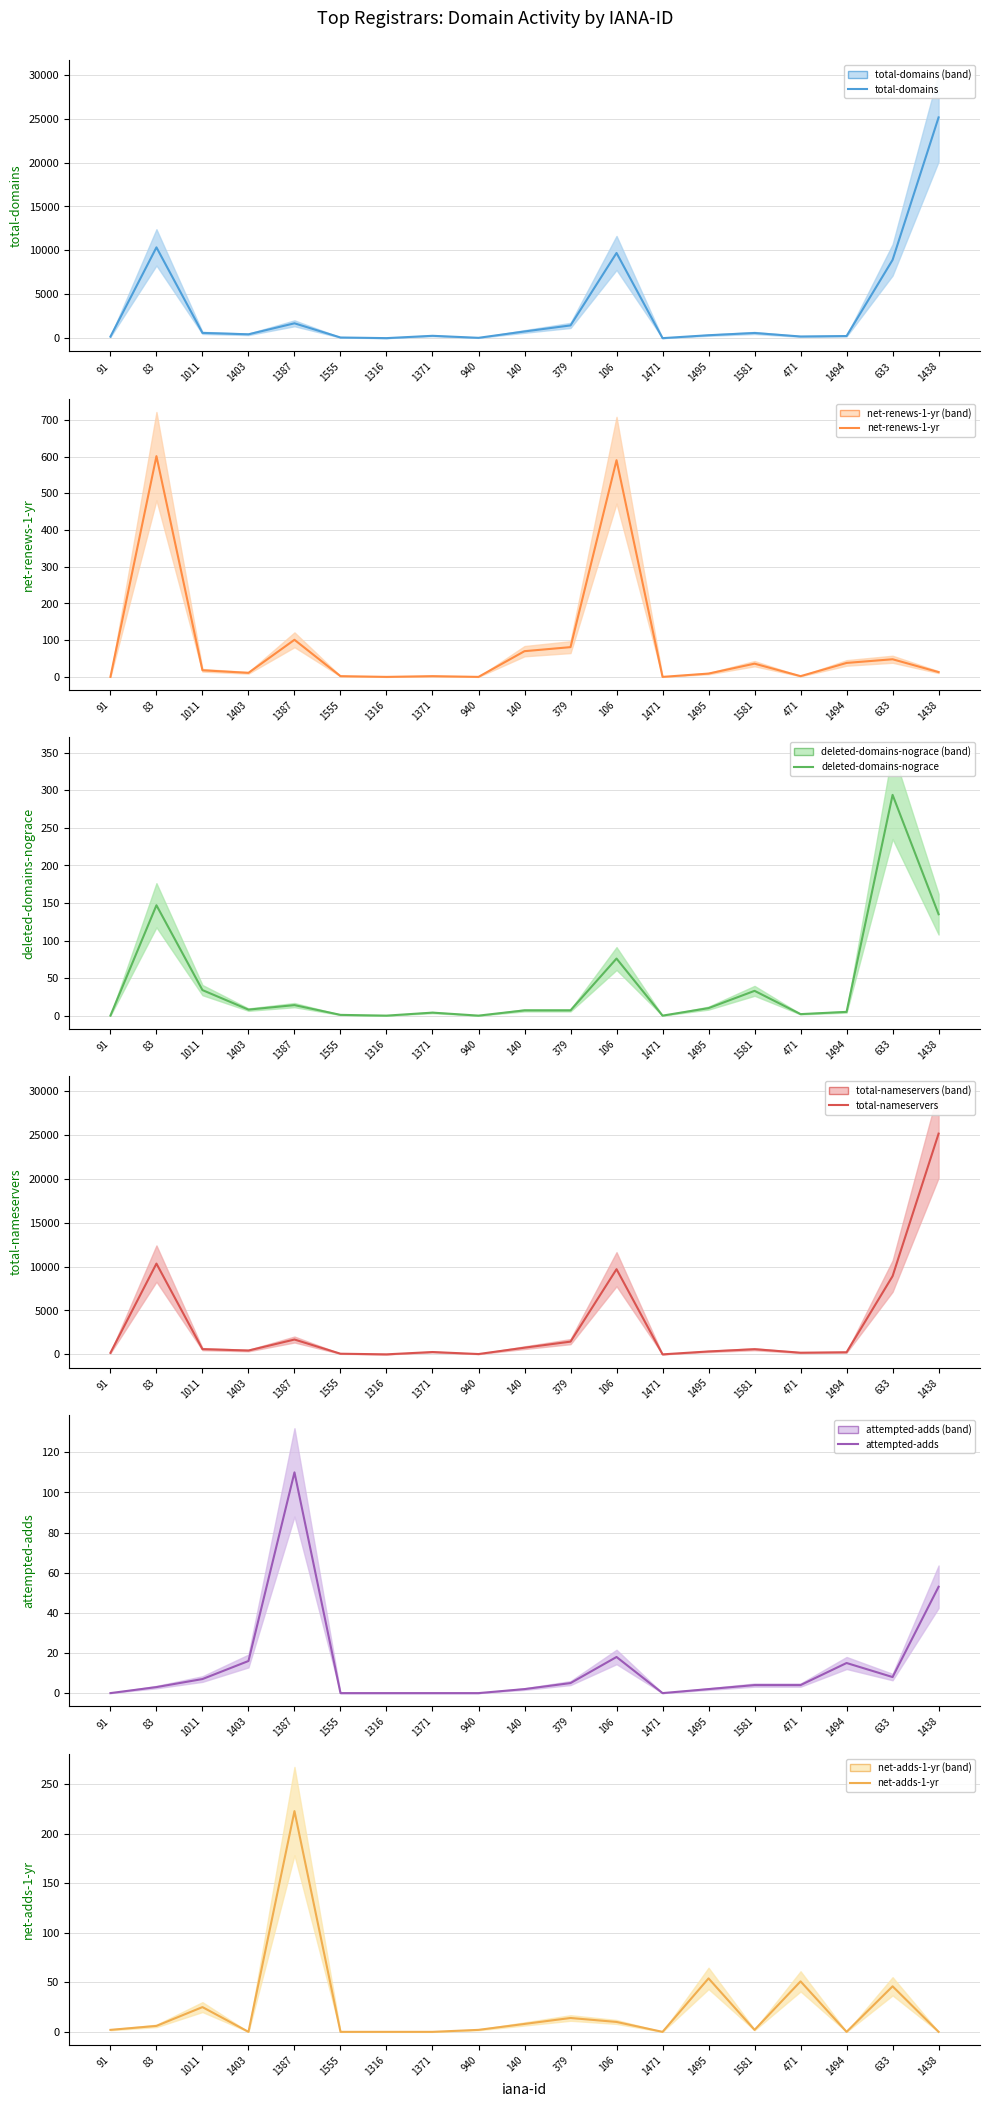

True or false: net-adds-1-yr has a value of 0 at 1471.

True